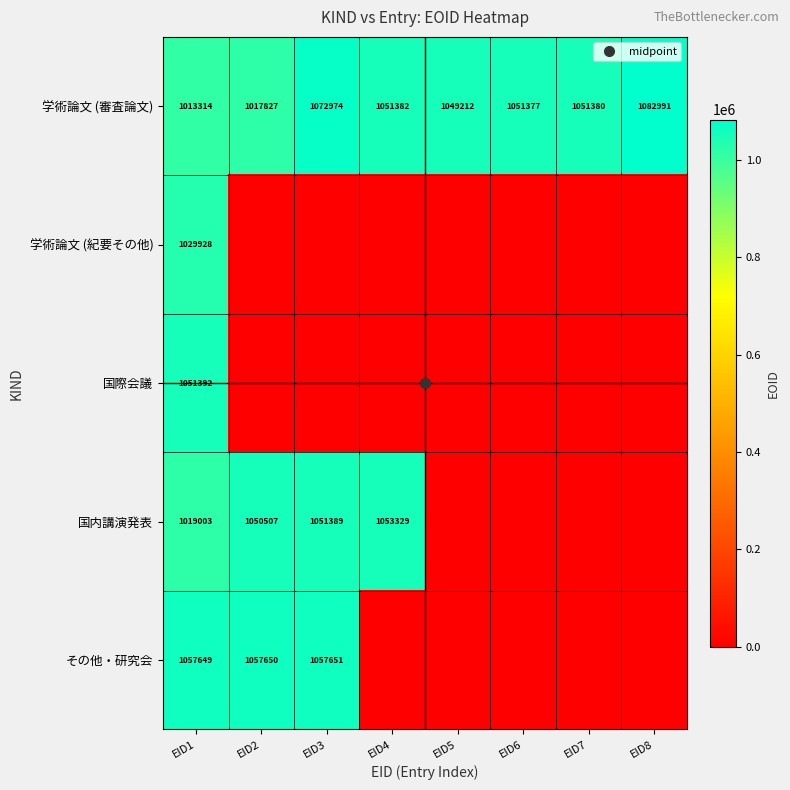

What is the total value across all series at EID1?

5171286